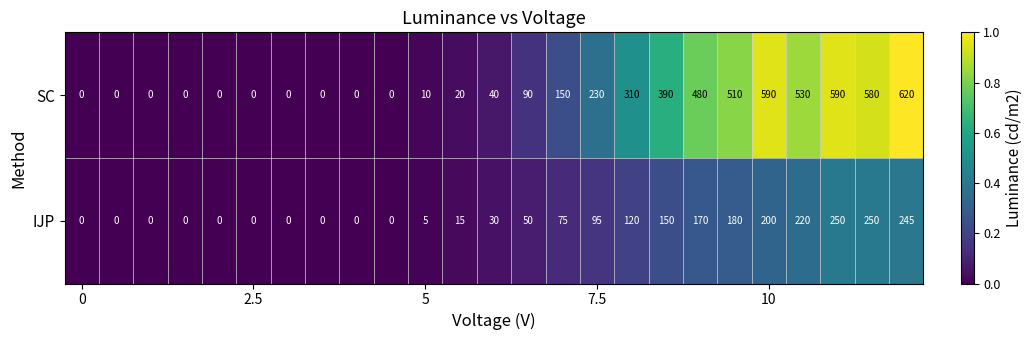

What is the greatest value displayed?

620